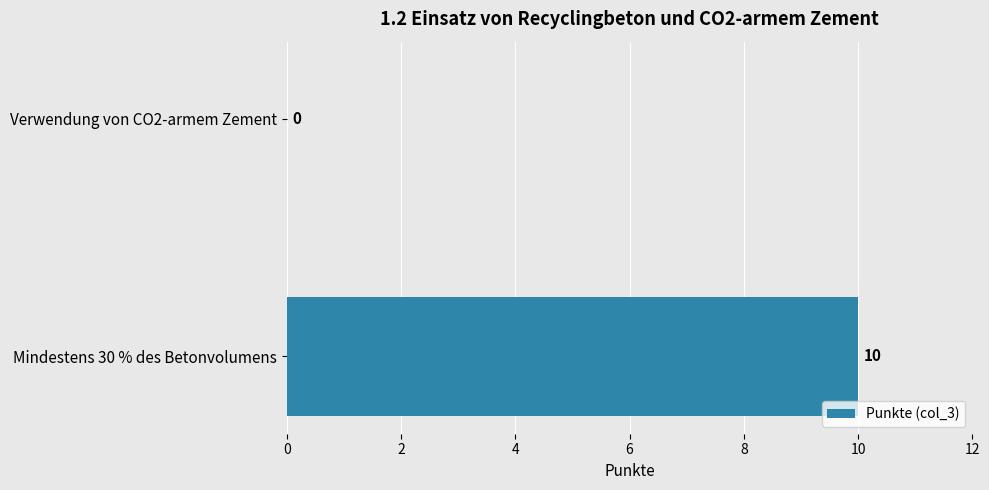

What value does the data have at Mindestens 30 % des Betonvolumens, to the nearest 5?

10